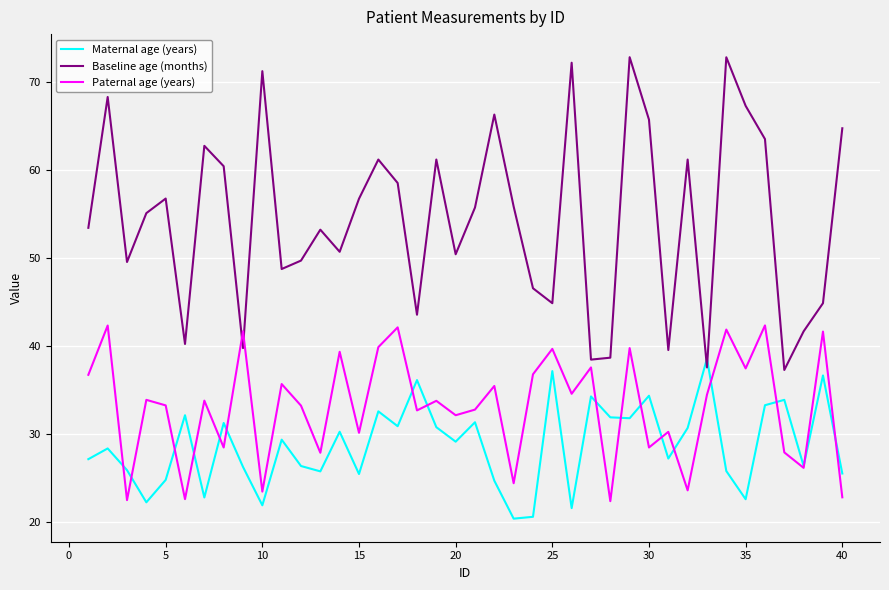

Does the chart have visible grid lines?

Yes